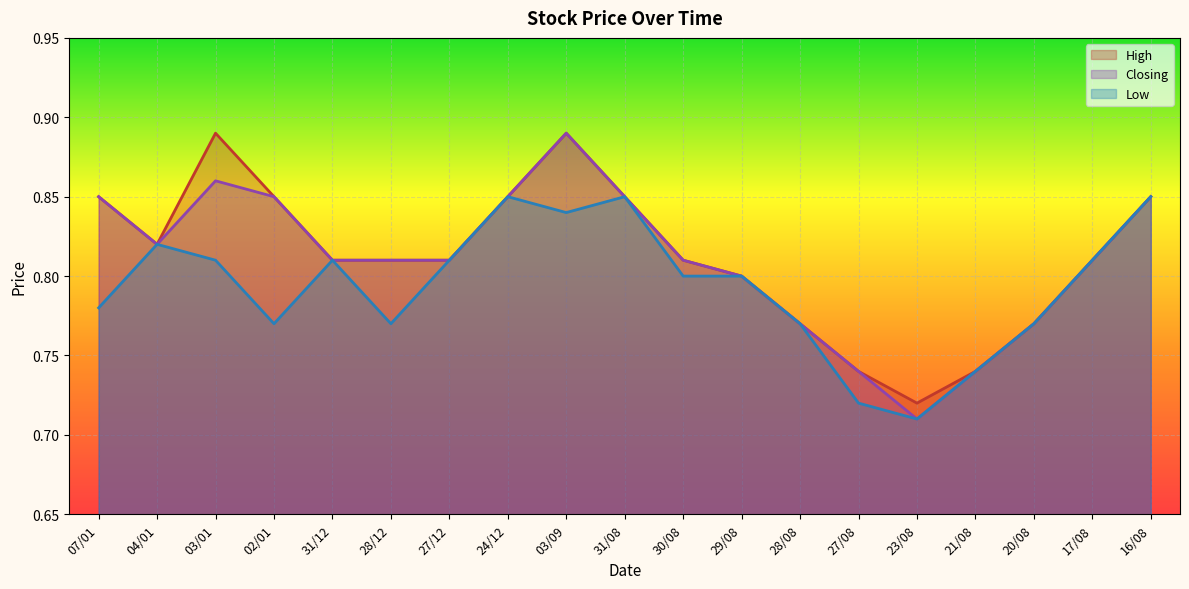

What is the lowest value of the Closing series?

0.7